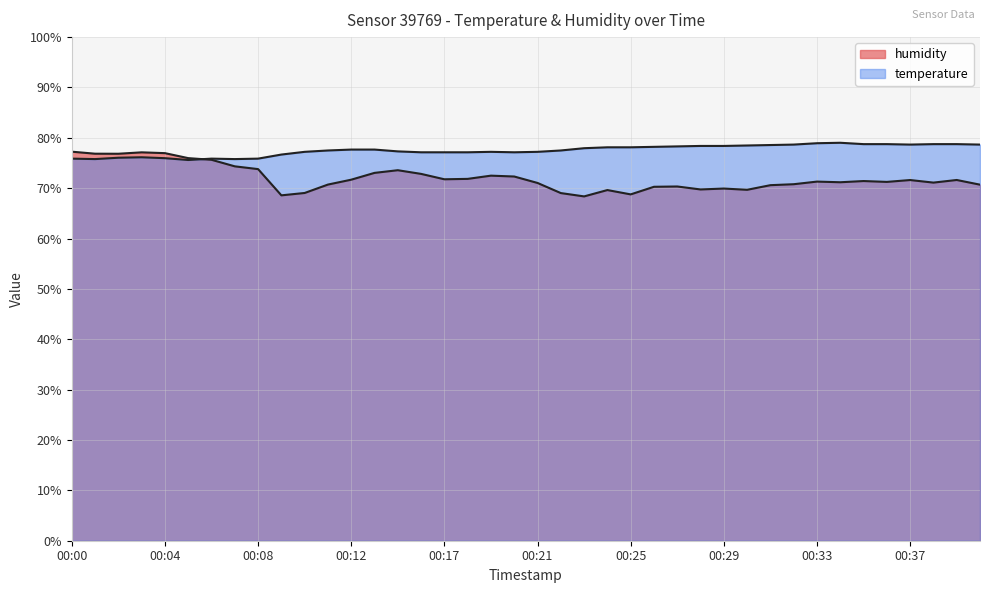

Reading right to left, list all the values displayed in this chart.

temperature: 78.7	78.8	78.8	78.7	78.8	78.8	79.0	78.9	78.7	78.6	78.5	78.4	78.4	78.3	78.2	78.1	78.1	77.9	77.5	77.2	77.1	77.2	77.1	77.1	77.1	77.3	77.7	77.7	77.5	77.2	76.7	75.9	75.8	75.9	75.6	76.0	76.1	76.0	75.8	75.9
humidity: 70.7	71.6	71.1	71.6	71.2	71.4	71.2	71.3	70.8	70.6	69.7	69.9	69.8	70.3	70.3	68.8	69.6	68.4	69.0	71.0	72.3	72.5	71.8	71.8	72.8	73.6	73.0	71.7	70.7	69.0	68.6	73.8	74.3	75.6	76.0	77.0	77.1	76.8	76.8	77.2